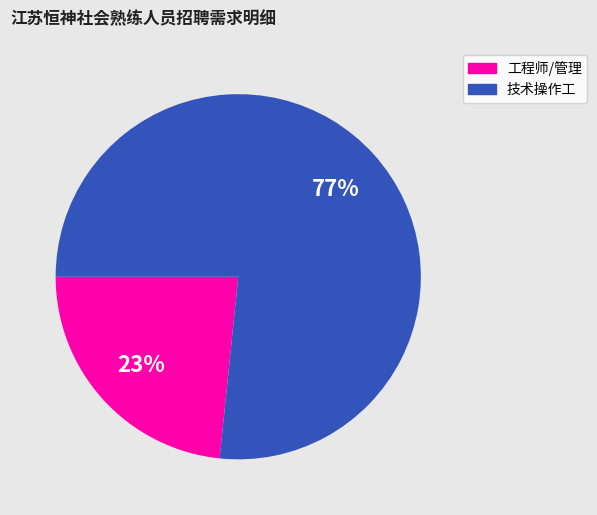

To the nearest percent, what is the average slice percentage?

50%